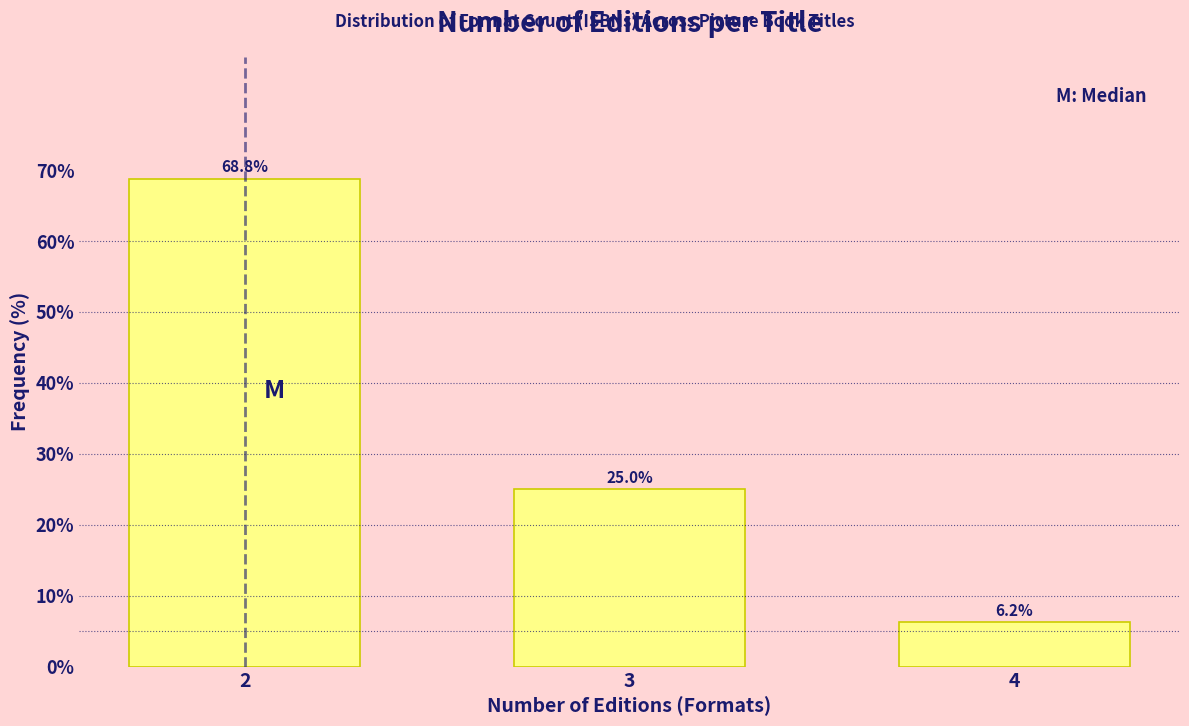

What is the value of the 1st bar from the left?

68.8